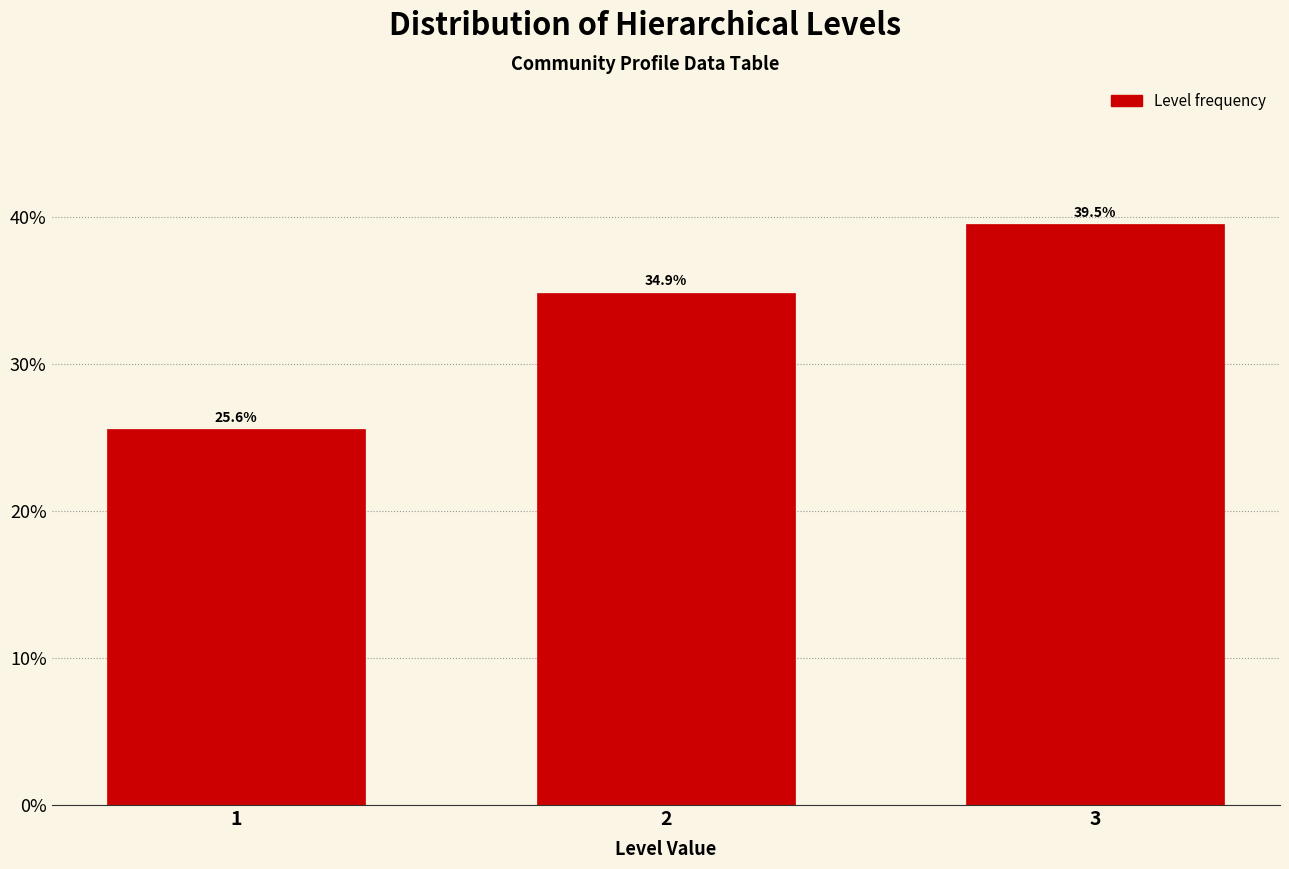

Reading left to right, transcribe all the data shown in this chart.

25.6	34.9	39.5